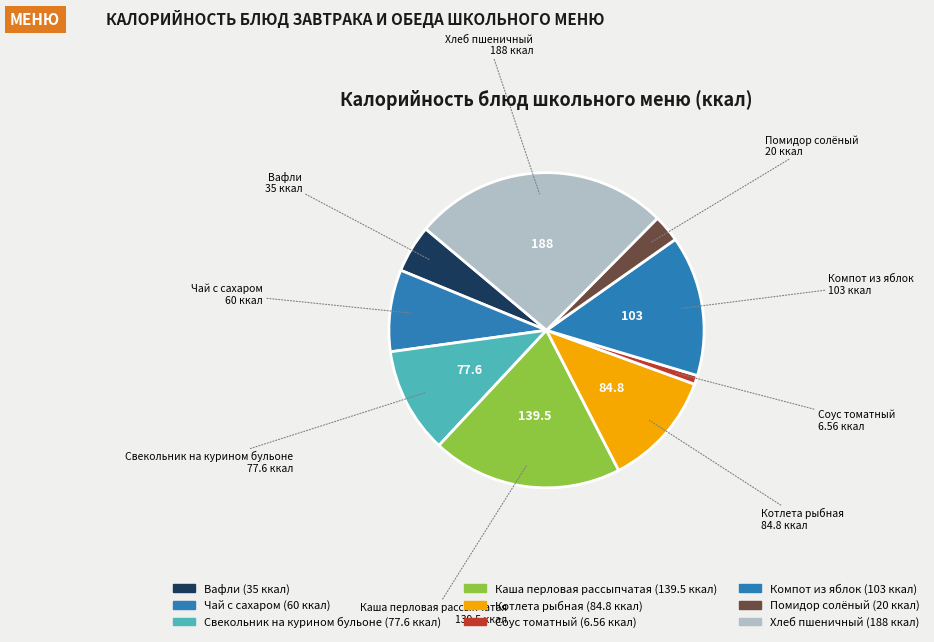

Is there a majority slice in this chart?

No